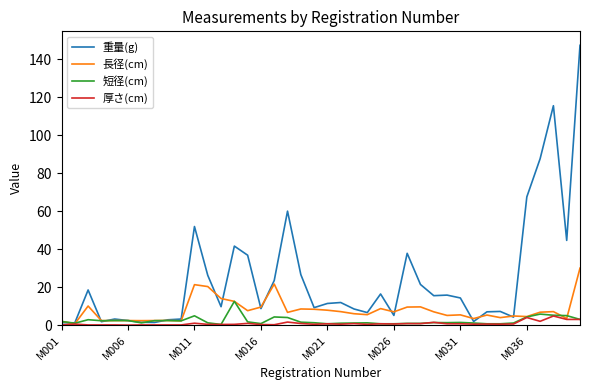

True or false: 重量(g) and 長径(cm) cross at least once.

True